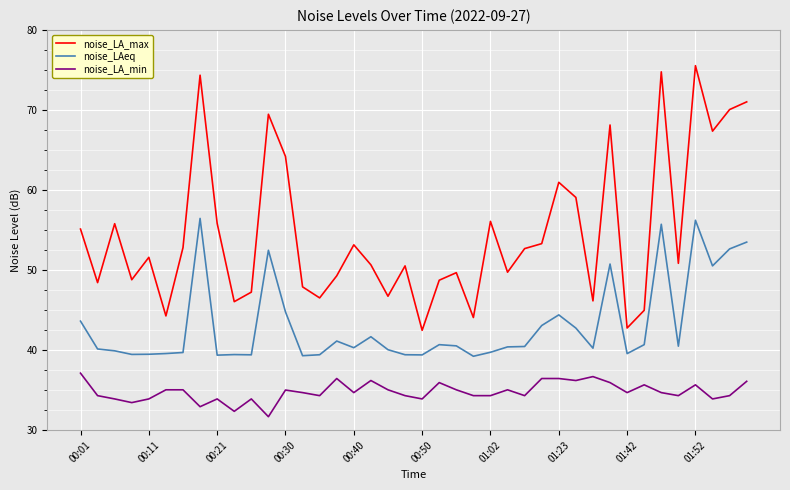

Rank the series by their maximum value, from highest to lowest.

noise_LA_max, noise_LAeq, noise_LA_min